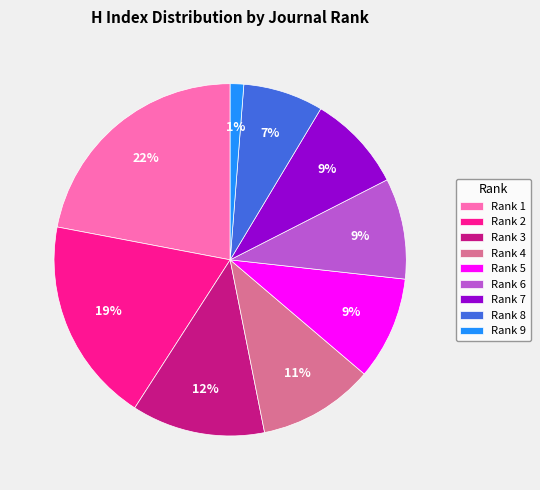

Is there a majority slice in this chart?

No